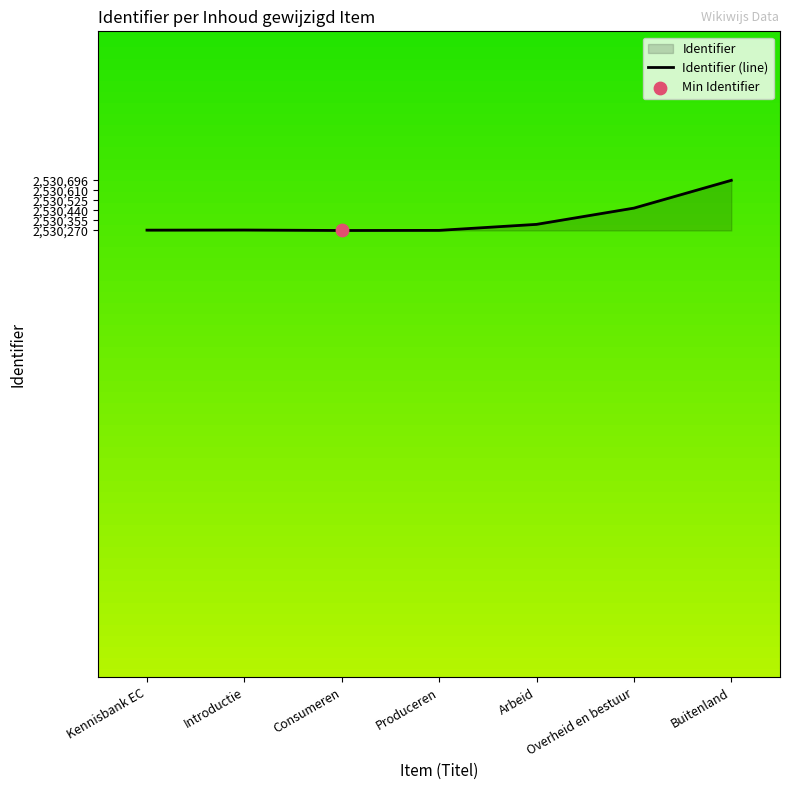

Between Buitenland and Kennisbank EC, which is larger?

Buitenland